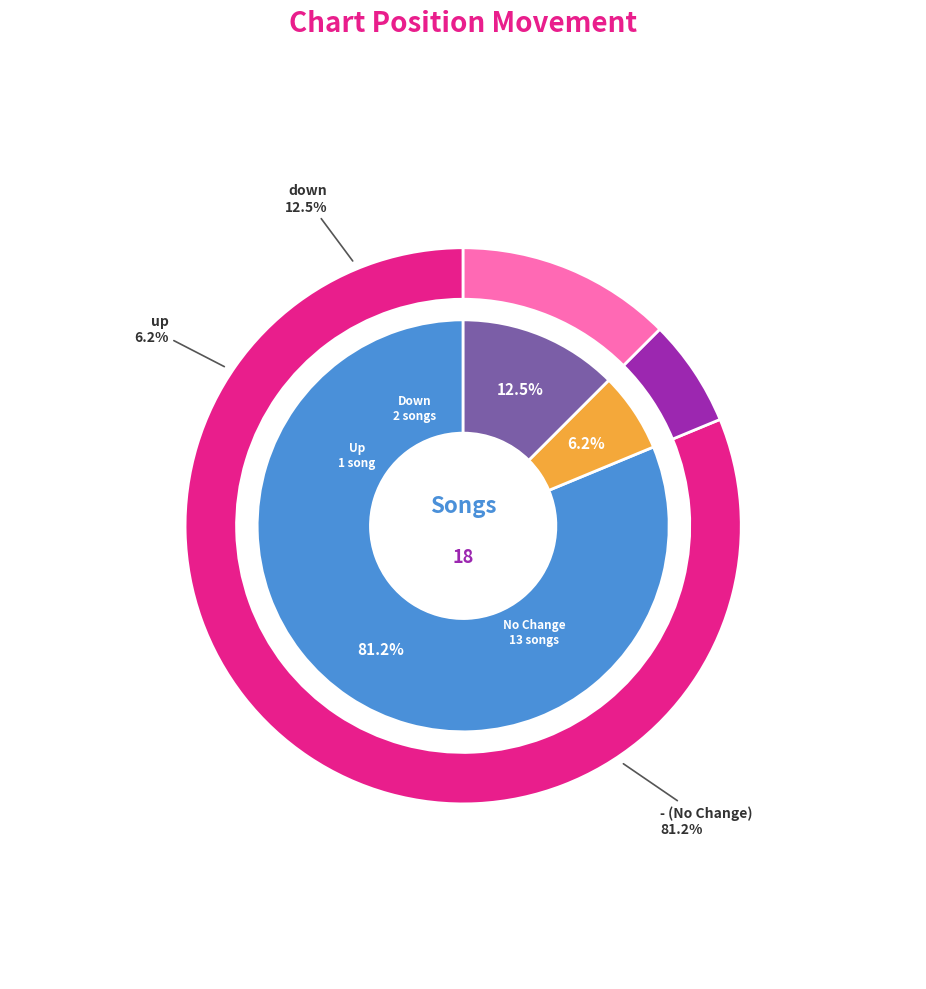

To the nearest percent, what is the difference between the largest and smallest slice percentages?

75%